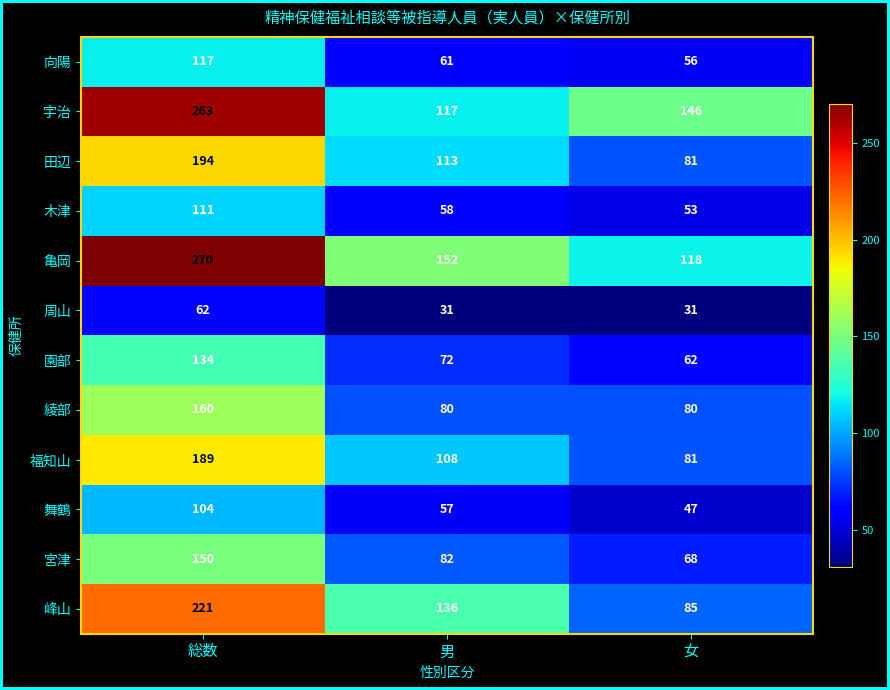

What is the maximum value shown in the chart?

270